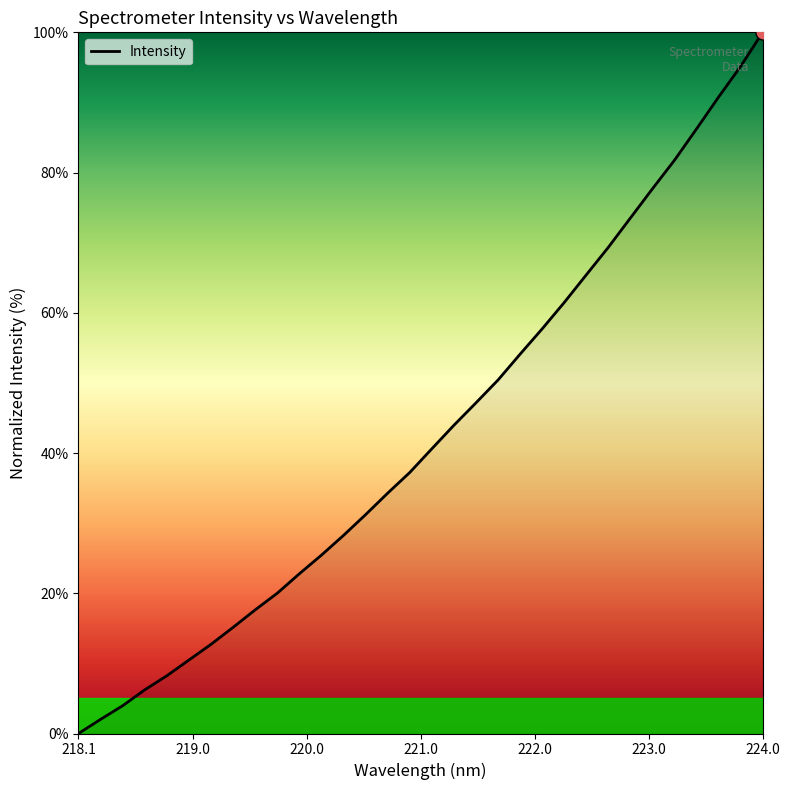

What is the difference between the maximum and minimum values?

100.0